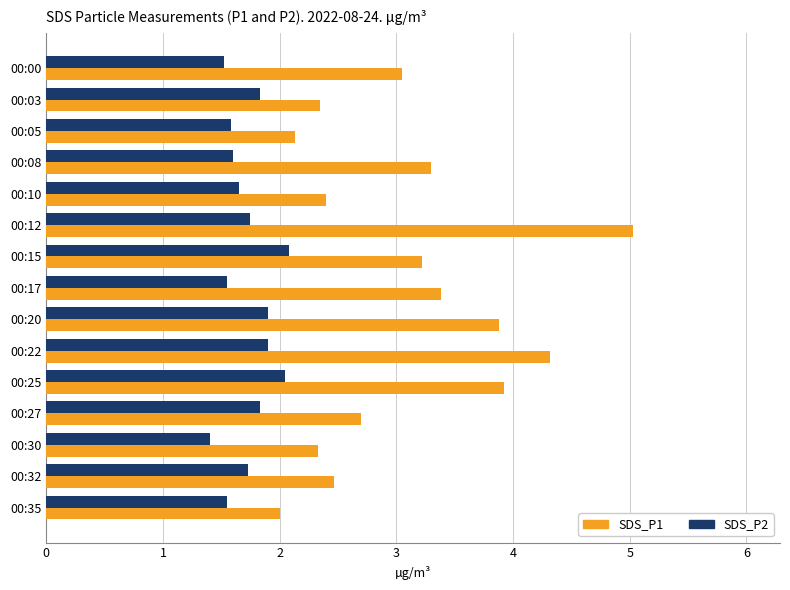

At which category is the sum across all series the highest?

00:12